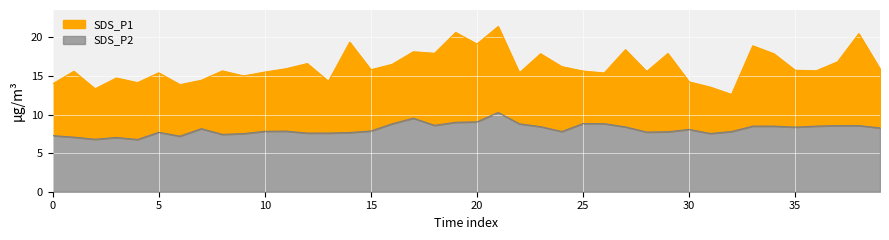

What is the maximum value for SDS_P2?

10.3